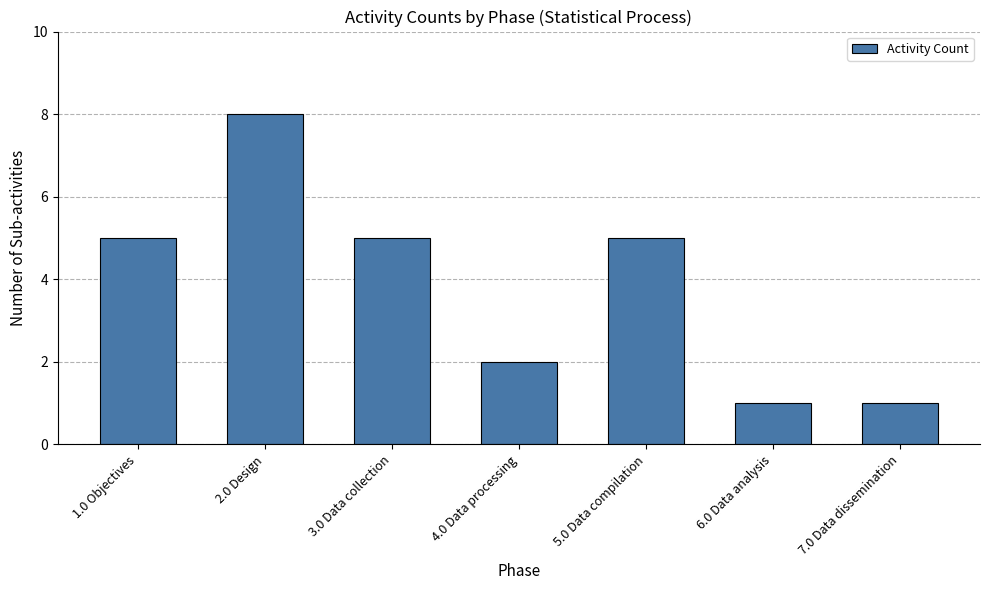

Reading right to left, extract all data points from this chart.

7.0 Data dissemination=1	6.0 Data analysis=1	5.0 Data compilation=5	4.0 Data processing=2	3.0 Data collection=5	2.0 Design=8	1.0 Objectives=5